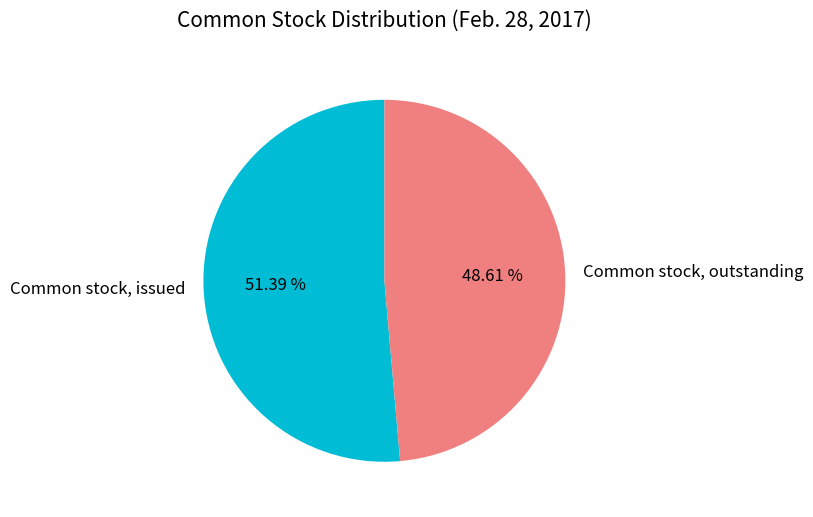

Combined, do Common stock, outstanding and Common stock, issued account for over 50%?

Yes